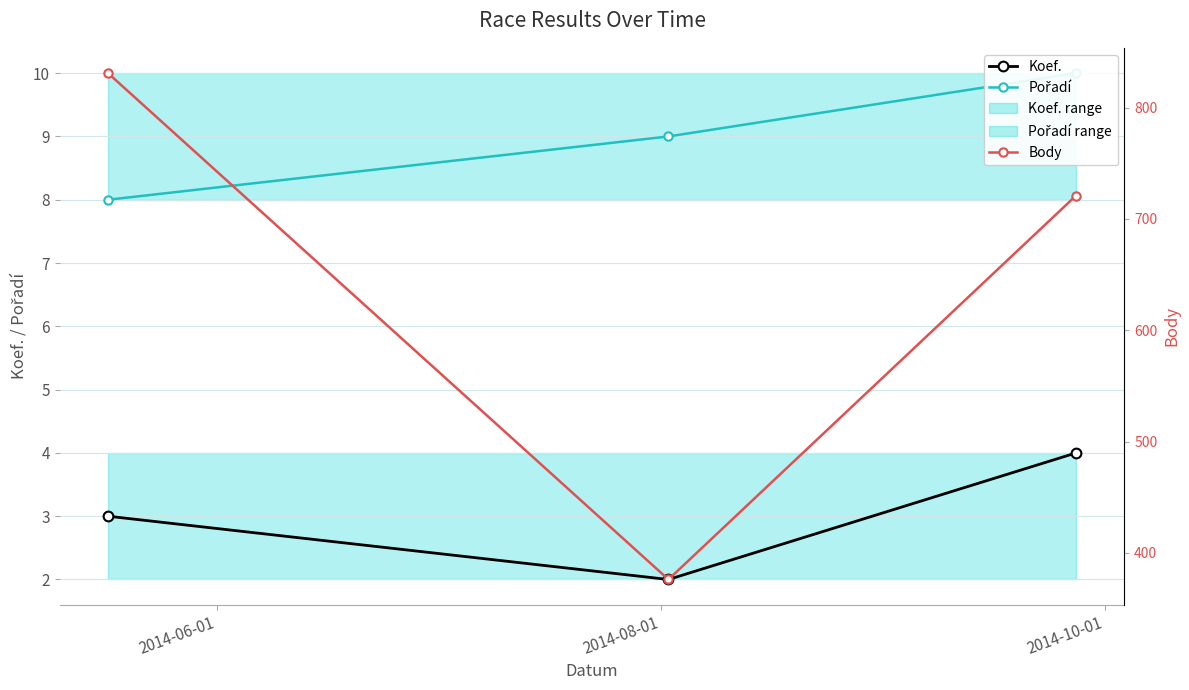

What position from the left is 2014-08-01?

2